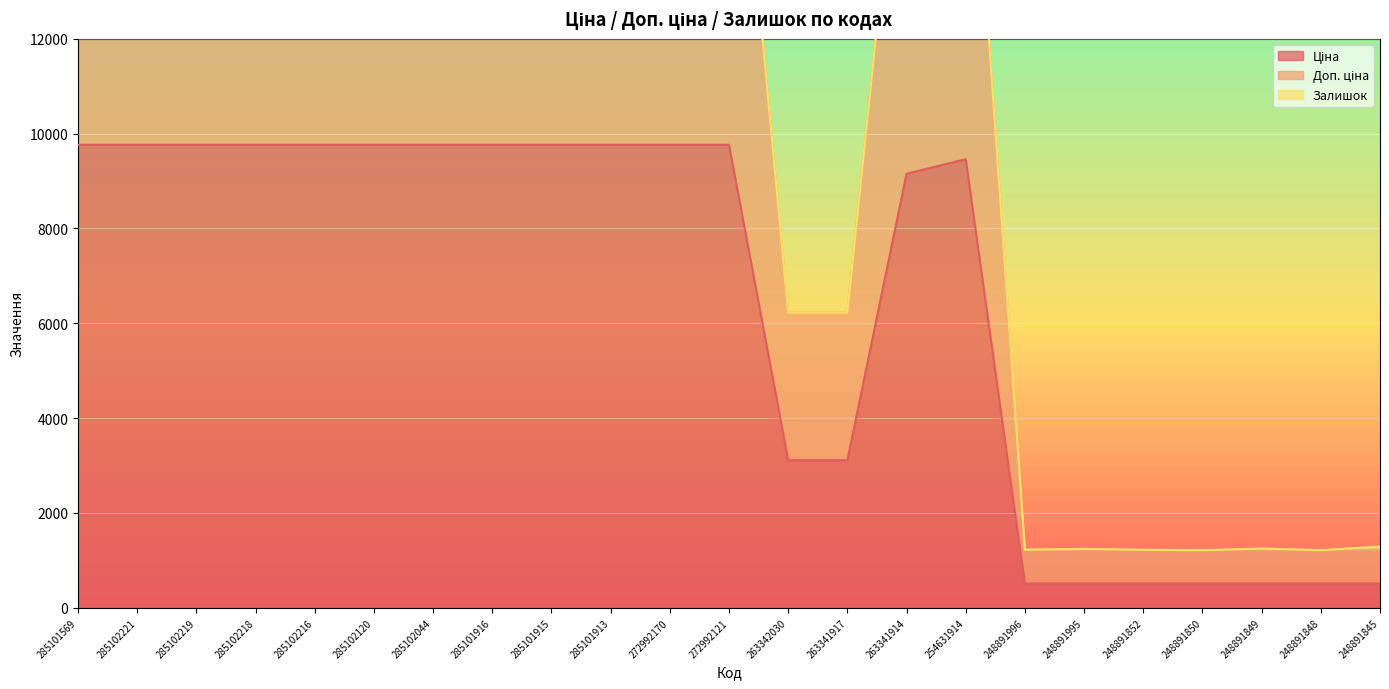

What is the maximum value shown in the chart?

19528.8